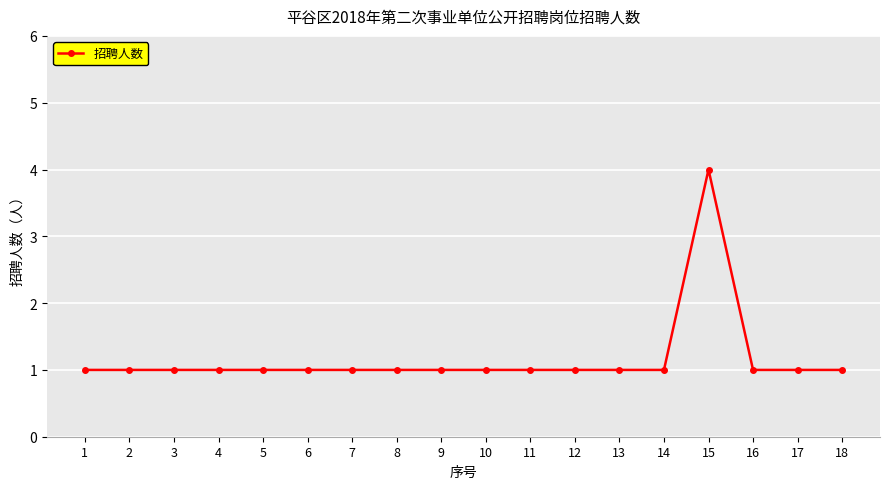

What is the maximum value shown in the chart?

4